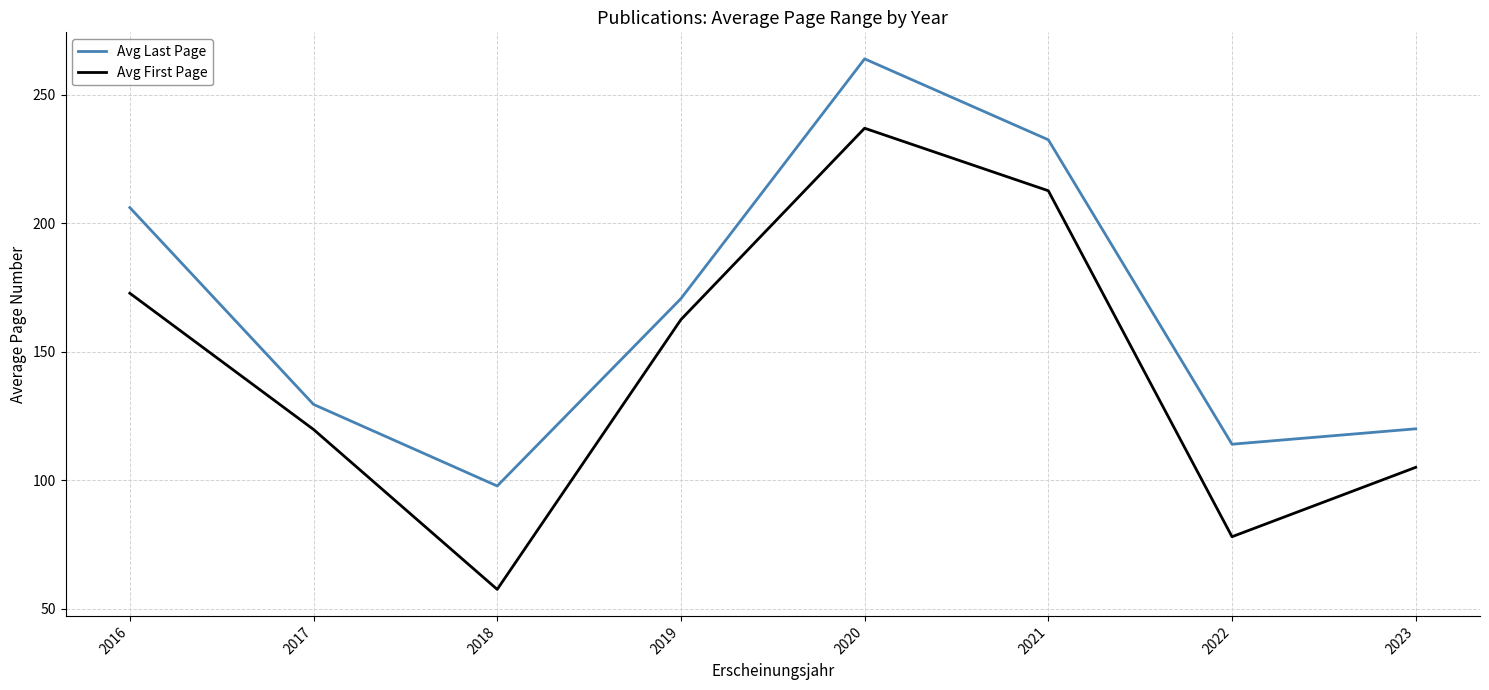

At 2016, list the series in order from largest to smallest.

Avg Last Page, Avg First Page